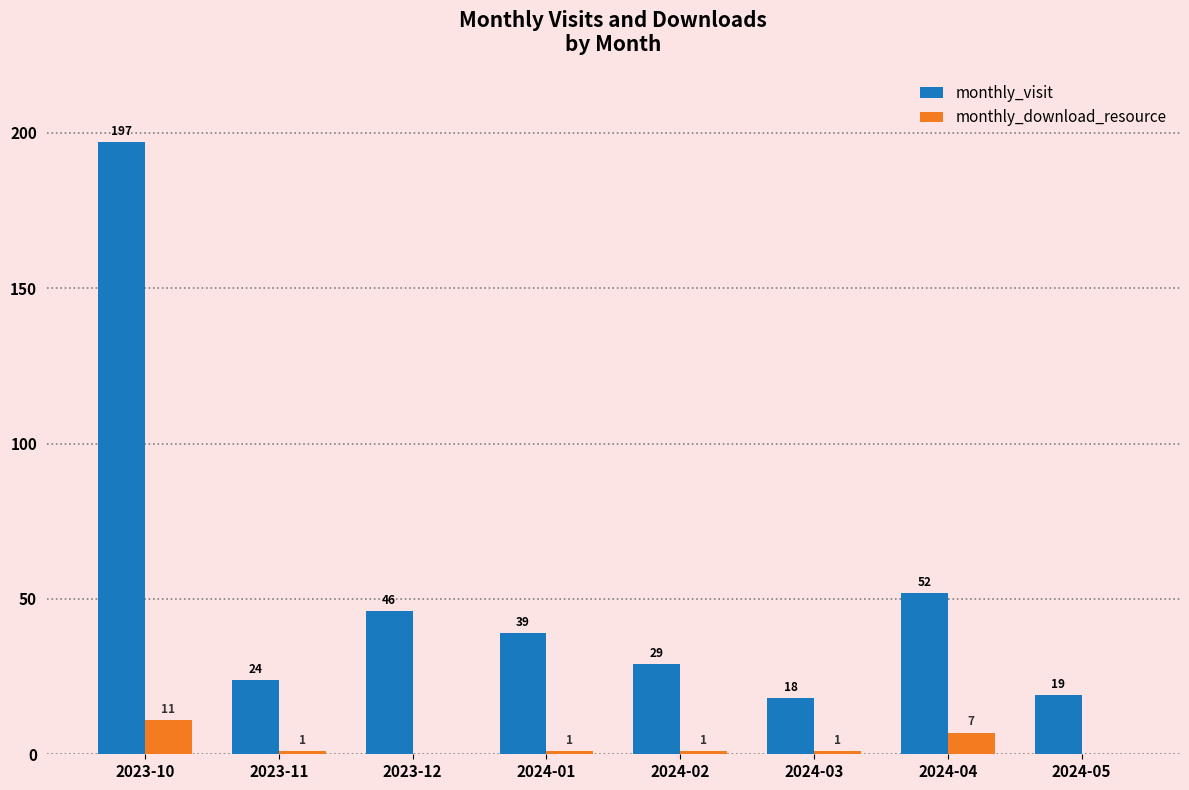

How many positive values does the monthly_download_resource series have?

6